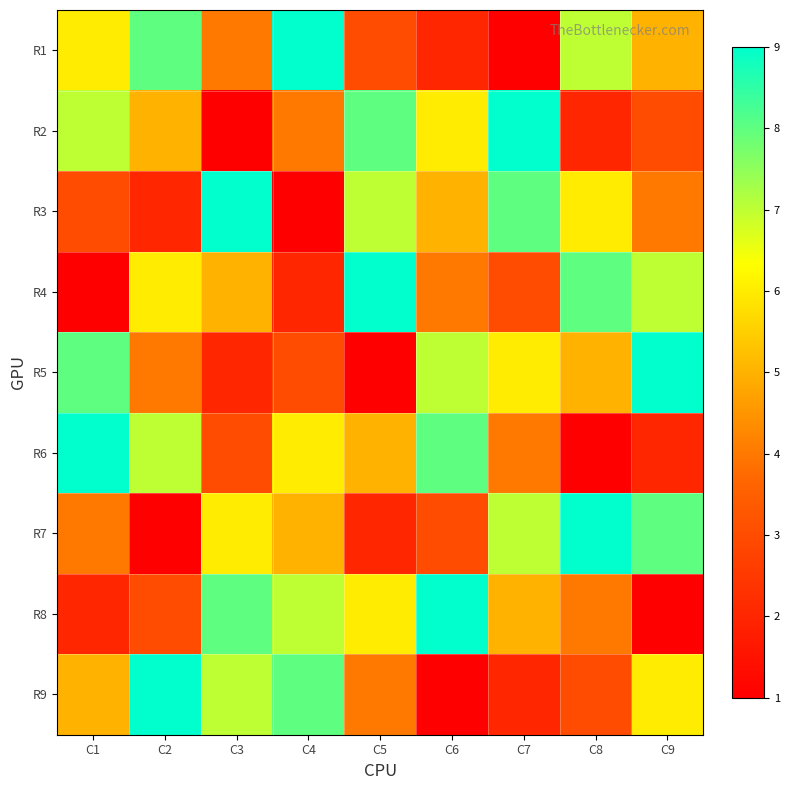

Reading left to right, extract all data points from this chart.

R1: C1=6	C2=8	C3=4	C4=9	C5=3	C6=2	C7=1	C8=7	C9=5
R2: C1=7	C2=5	C3=1	C4=4	C5=8	C6=6	C7=9	C8=2	C9=3
R3: C1=3	C2=2	C3=9	C4=1	C5=7	C6=5	C7=8	C8=6	C9=4
R4: C1=1	C2=6	C3=5	C4=2	C5=9	C6=4	C7=3	C8=8	C9=7
R5: C1=8	C2=4	C3=2	C4=3	C5=1	C6=7	C7=6	C8=5	C9=9
R6: C1=9	C2=7	C3=3	C4=6	C5=5	C6=8	C7=4	C8=1	C9=2
R7: C1=4	C2=1	C3=6	C4=5	C5=2	C6=3	C7=7	C8=9	C9=8
R8: C1=2	C2=3	C3=8	C4=7	C5=6	C6=9	C7=5	C8=4	C9=1
R9: C1=5	C2=9	C3=7	C4=8	C5=4	C6=1	C7=2	C8=3	C9=6